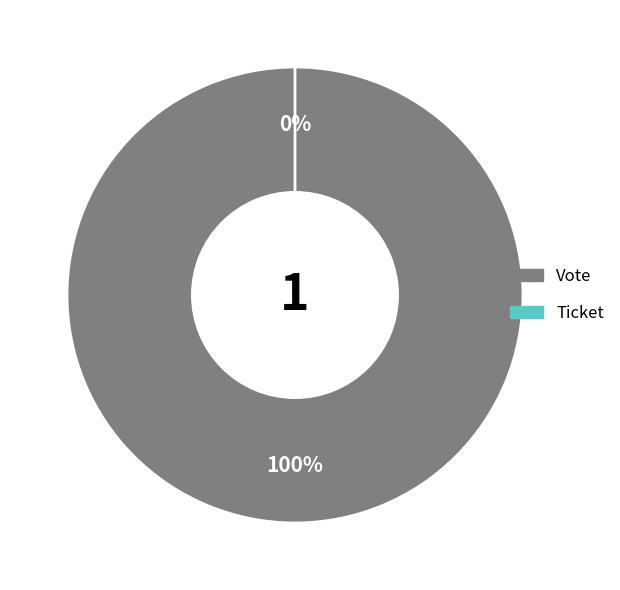

Count the number of slices in the pie.

2